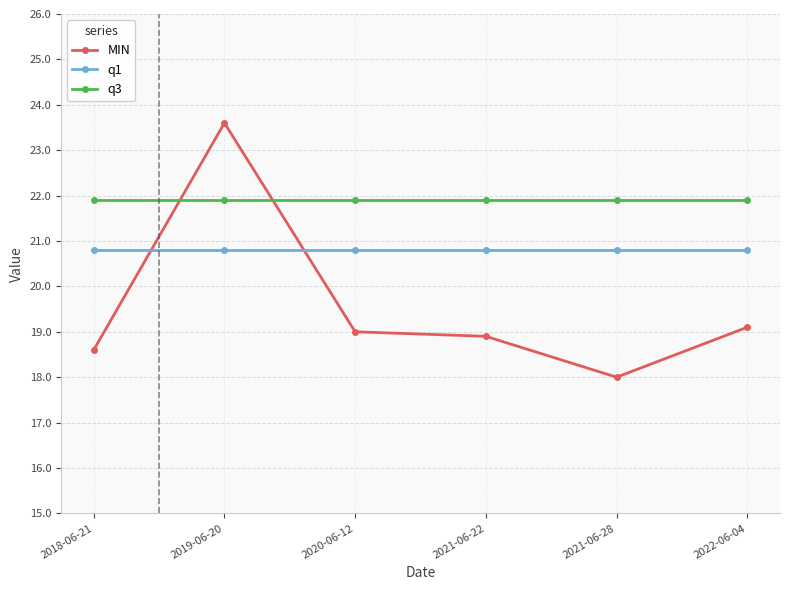

Read the q3 value at 2021-06-22.

21.9